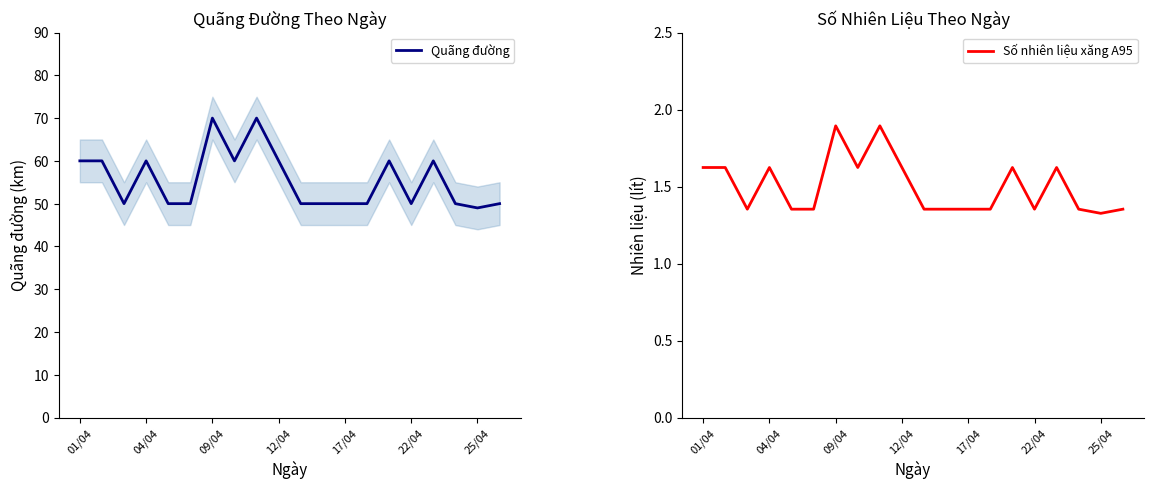

The Quãng đường series shows 60 at 12/04. True or false?

True